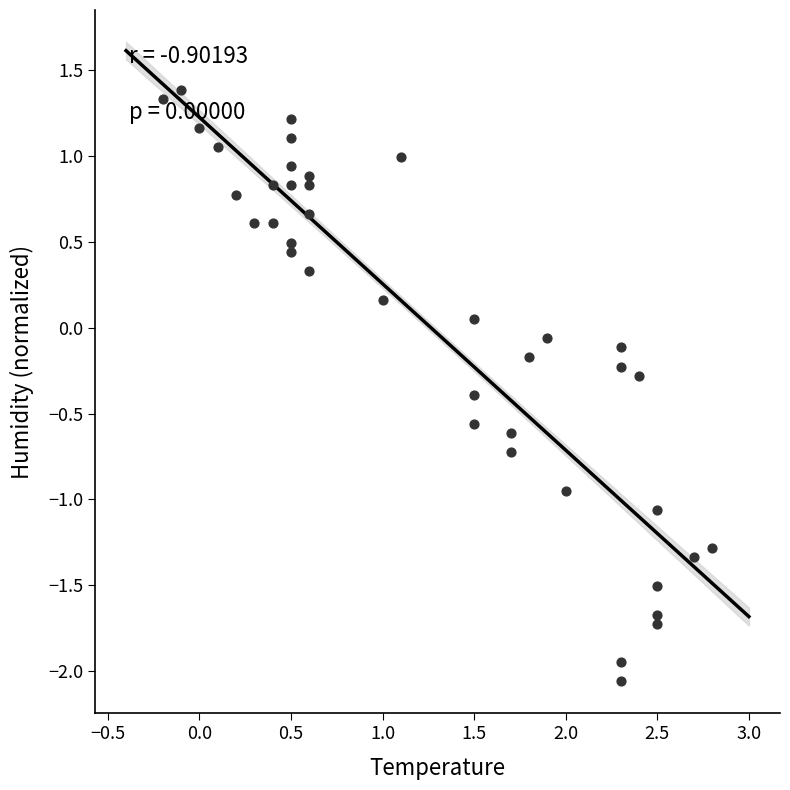

What is the range of X values (max minus min)?

3.0